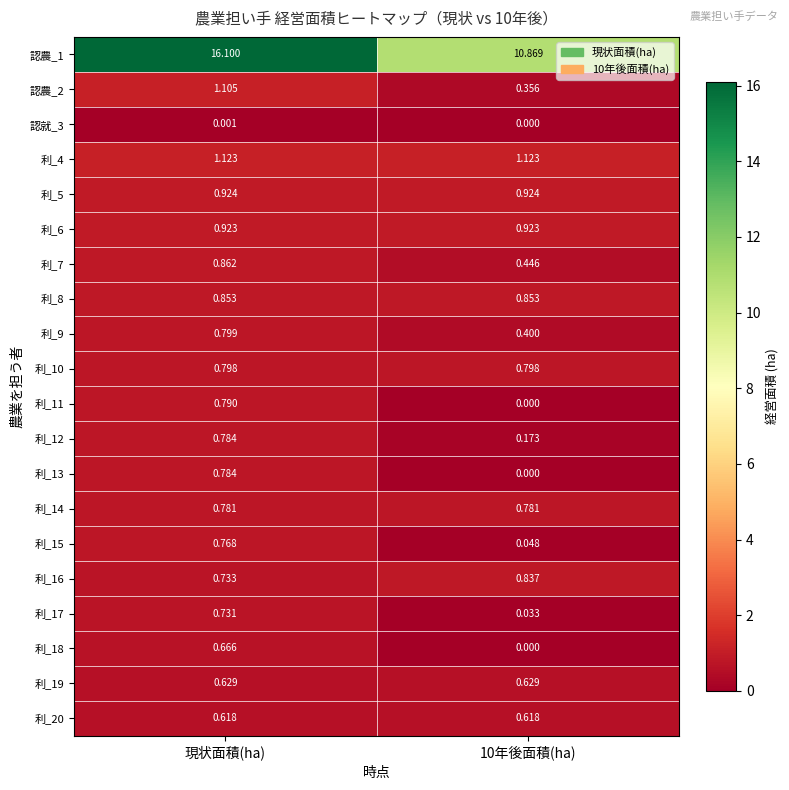

Where does the 認農_2 series first go above 1?

現状面積(ha)